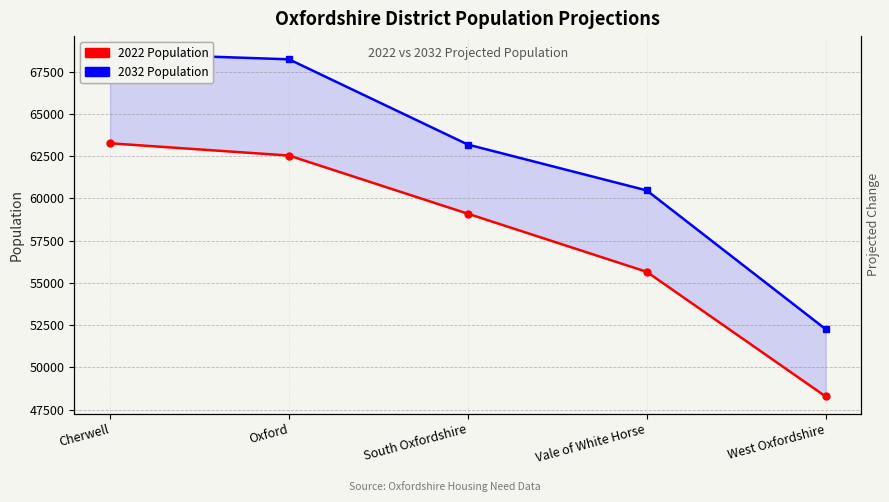

Is it true that 2022 Population equals 48274 at West Oxfordshire?

True